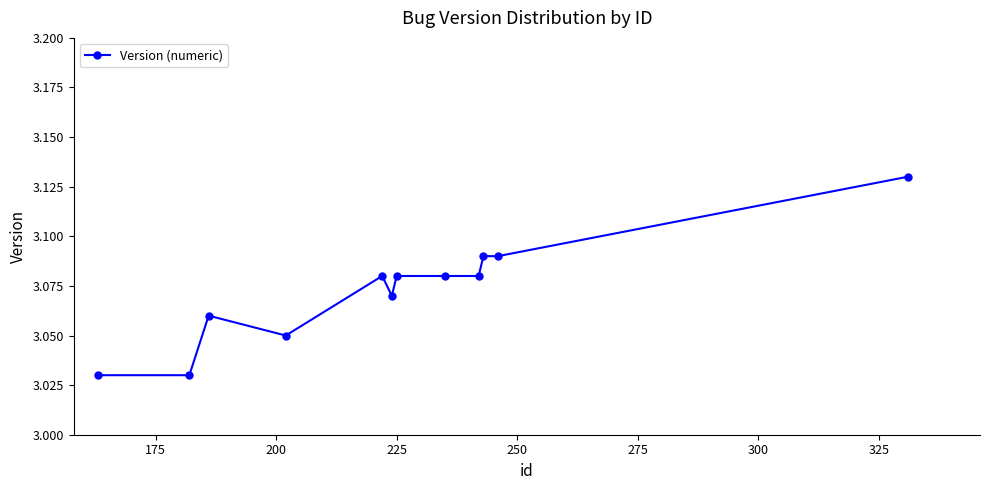

How many lines are shown in the chart?

1